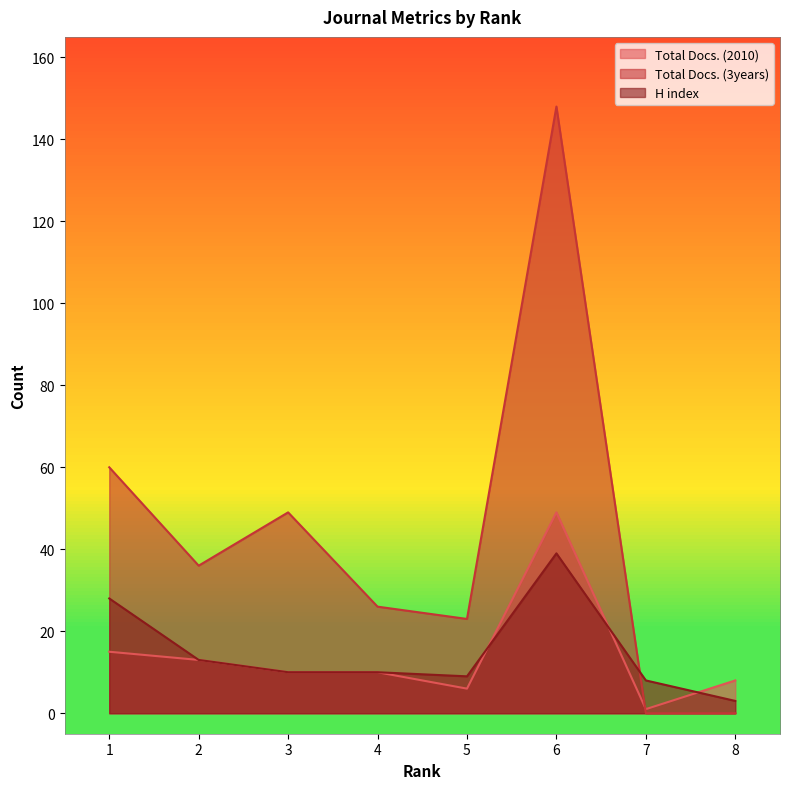

Is it true that Total Docs. (2010) equals 8 at 8?

True